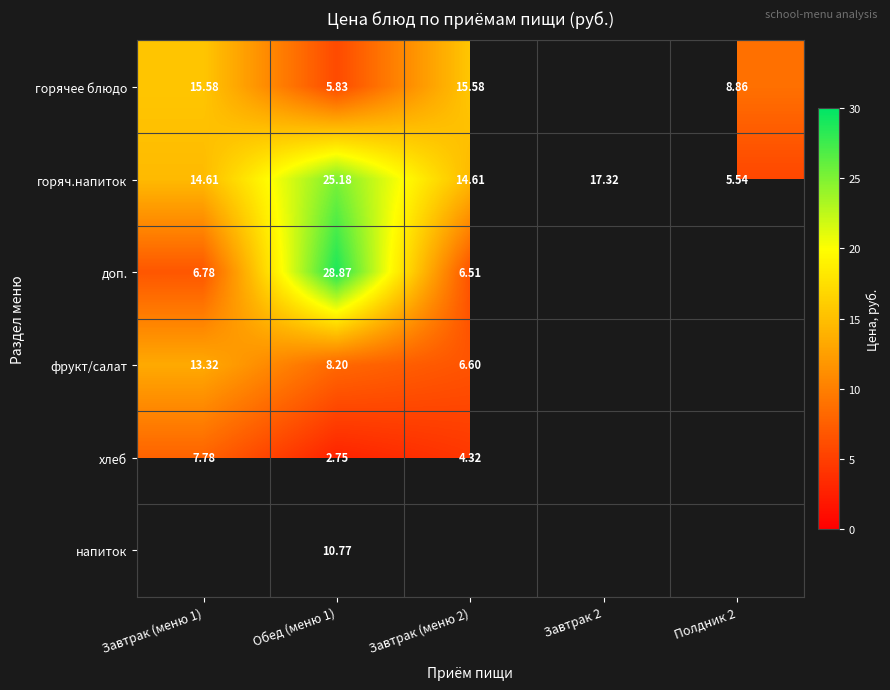

At Обед (меню 1), list the series in order from largest to smallest.

доп., горяч.напиток, напиток, фрукт/салат, горячее блюдо, хлеб